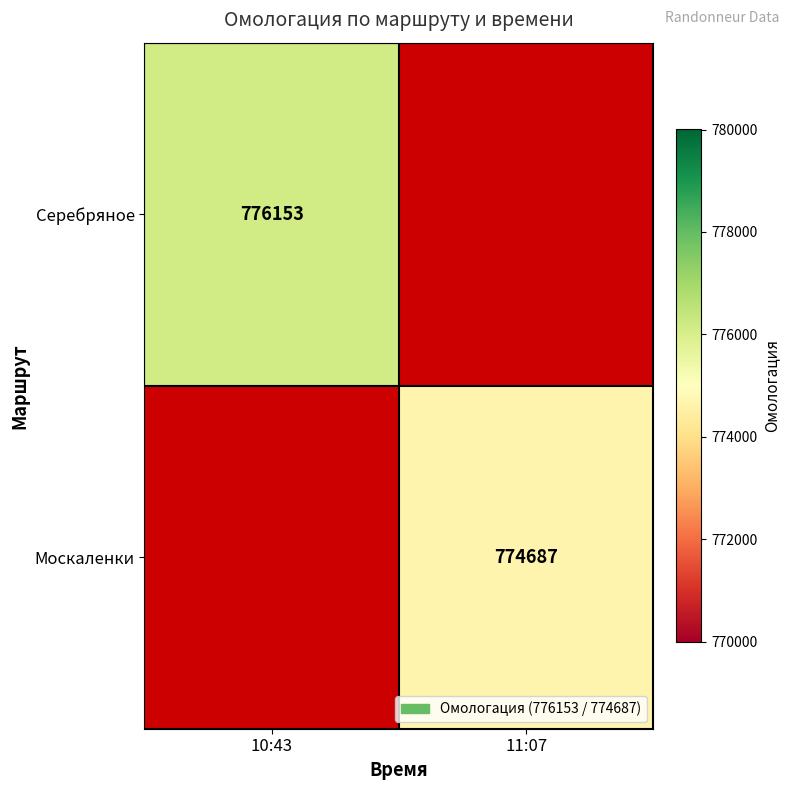

What is the smallest value displayed?

774687.0